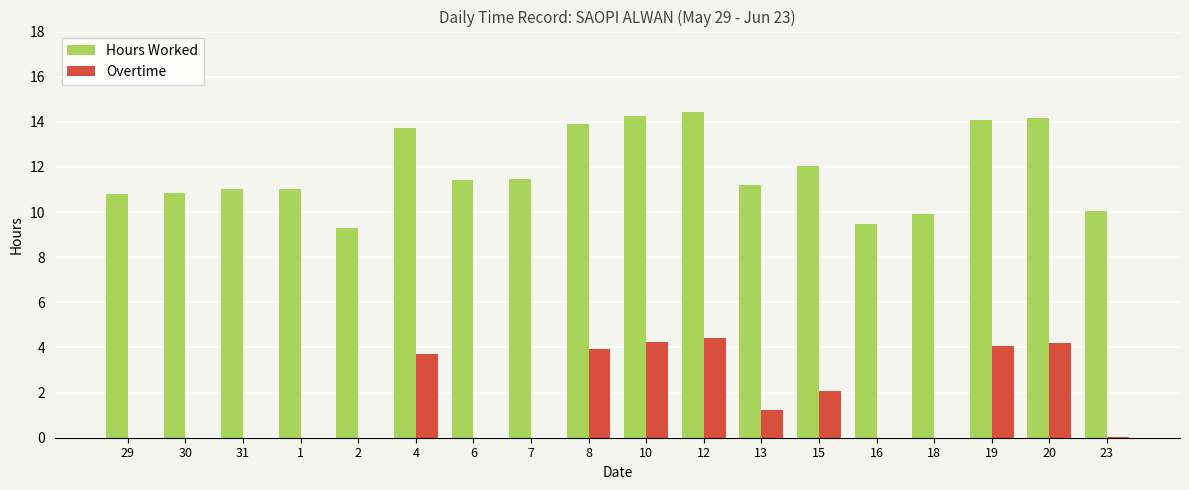

What is the difference between the Overtime values at 8 and 1?

3.9